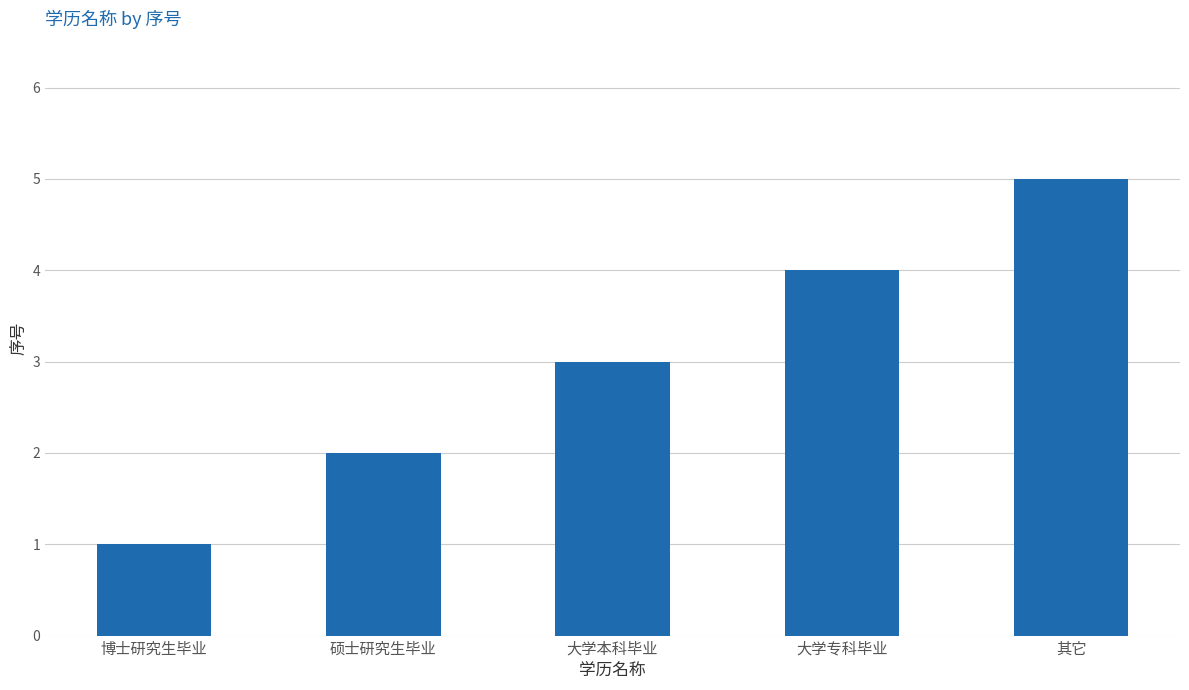

What is the change in value from 大学专科毕业 to 其它?

+1